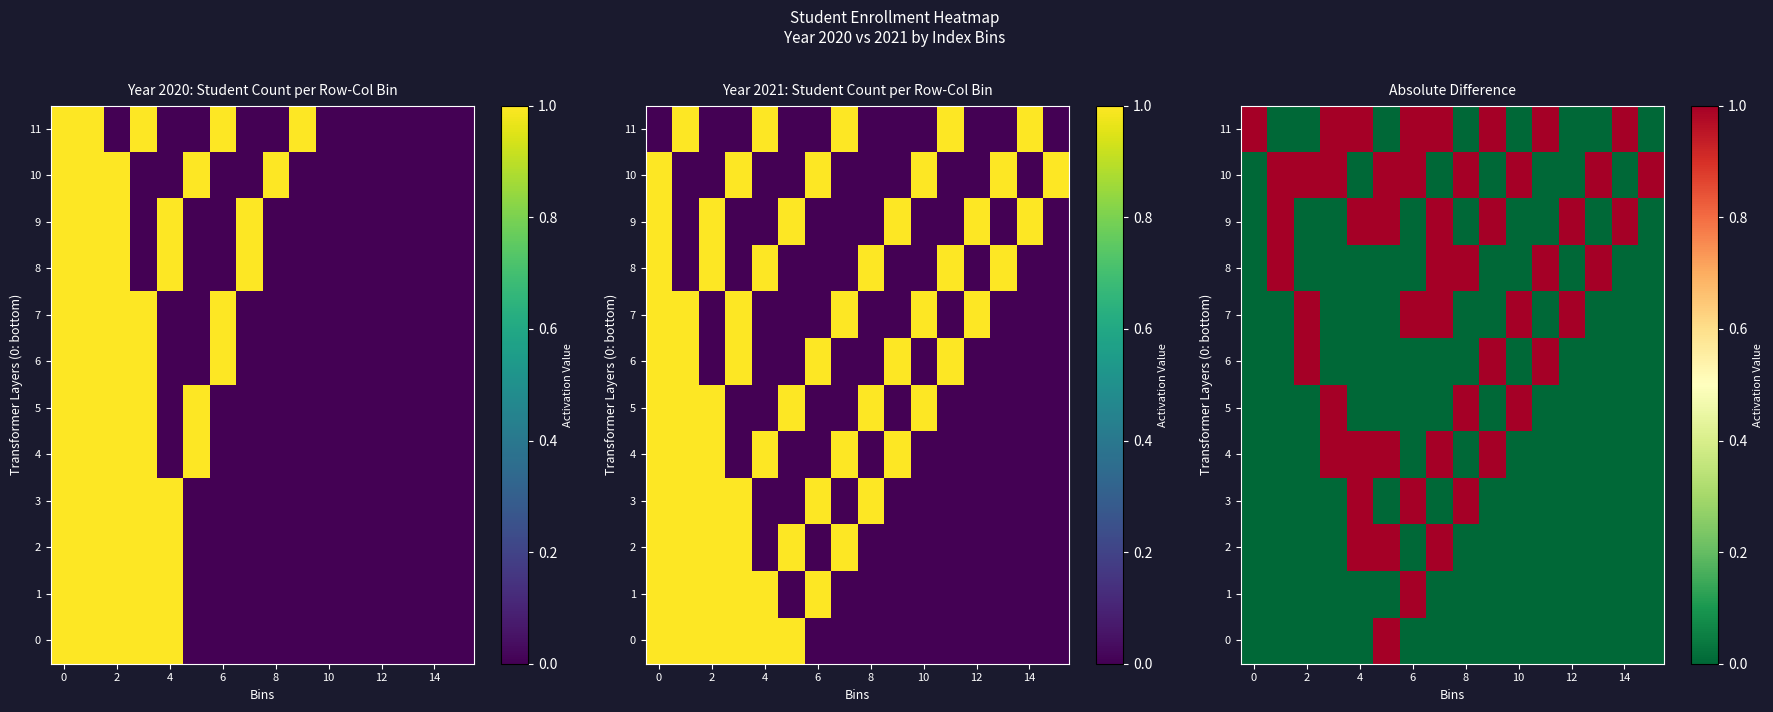

What is the difference between the highest and lowest values at 6?

1